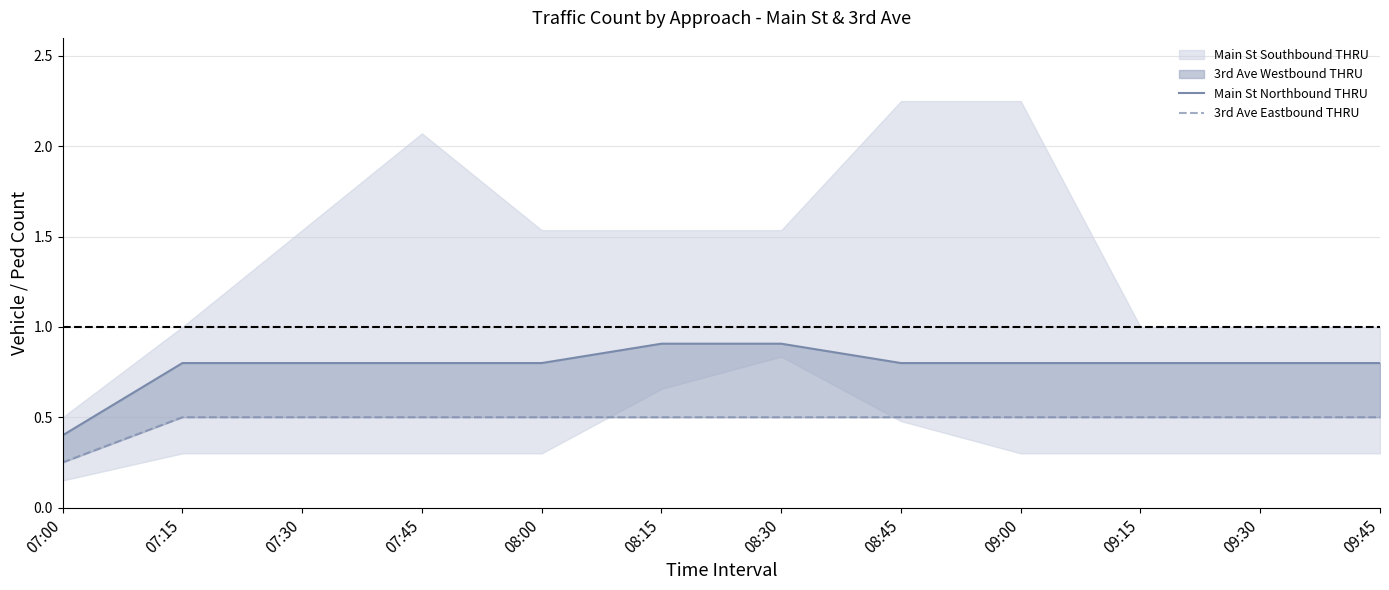

True or false: Main St Northbound THRU and 3rd Ave Eastbound THRU intersect in this chart.

False